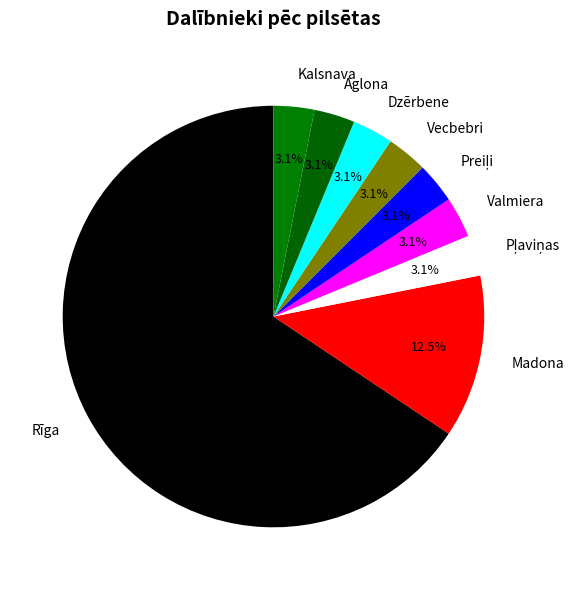

Do Rīga and Kalsnava together represent more than half of the pie?

Yes